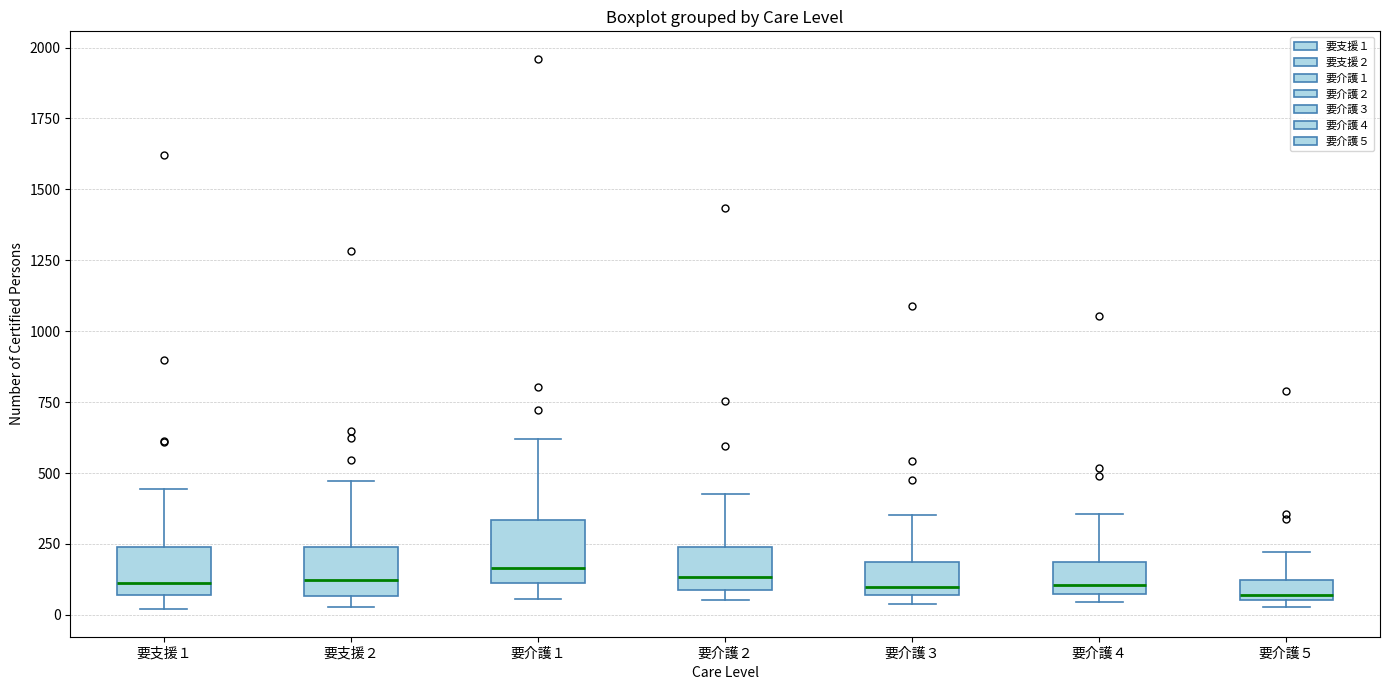

Where does the median line of the box for 要介護３ sit on the y-axis? The values are not printed on the chart, so give them approximately, as read against the axis.

100